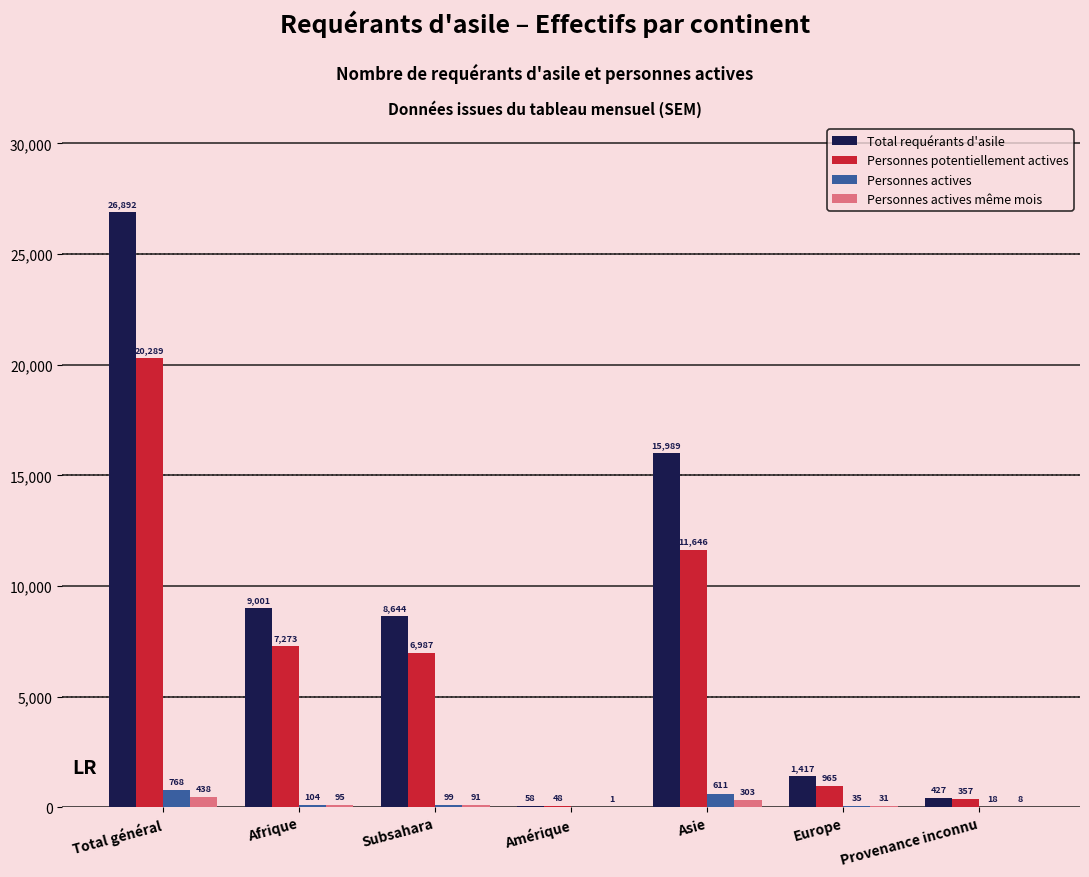

What is the sum of all Personnes actives values?

1635